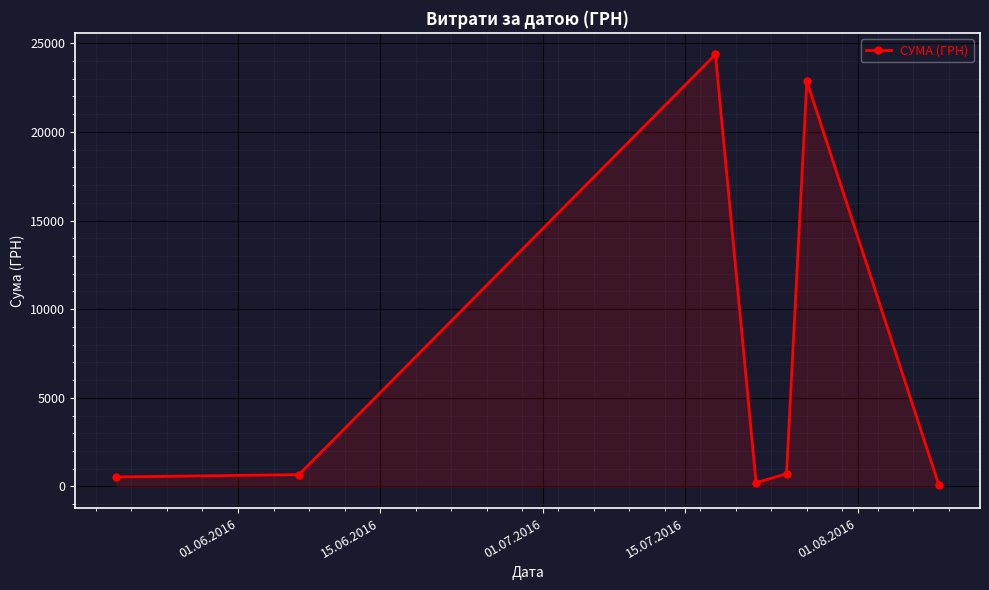

What is the greatest value displayed?

24369.0